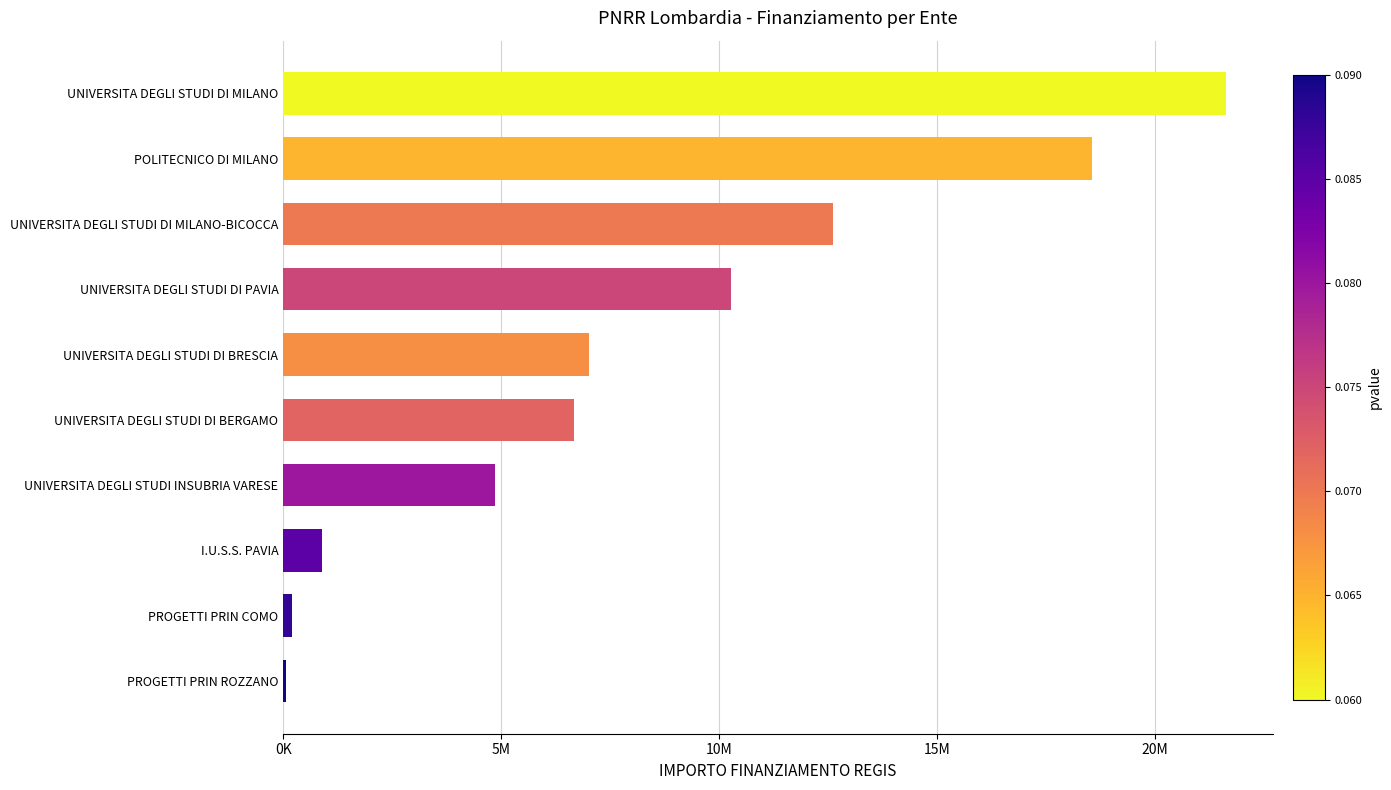

Are the bars horizontal?

Yes